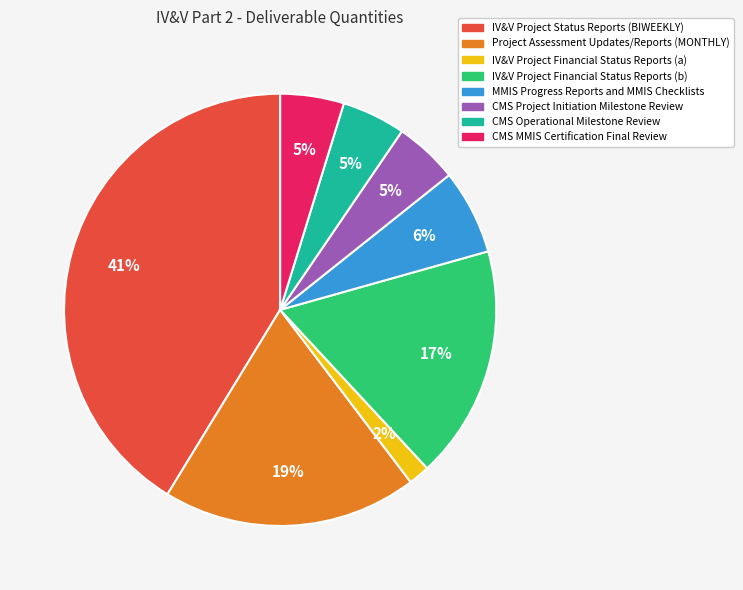

The Project Assessment Updates/Reports (MONTHLY) slice represents 31% of the pie. True or false?

False